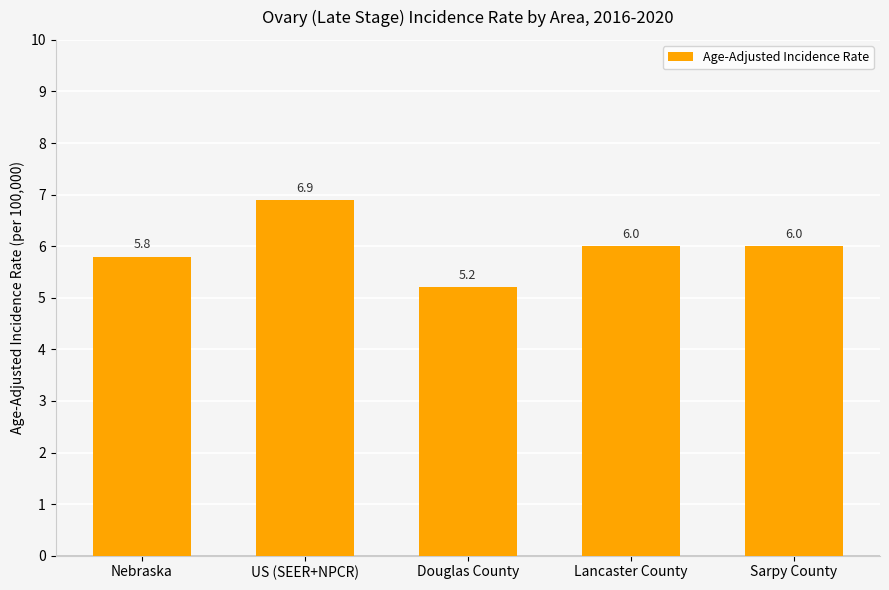

What is the label of the 2nd bar from the left?

US (SEER+NPCR)